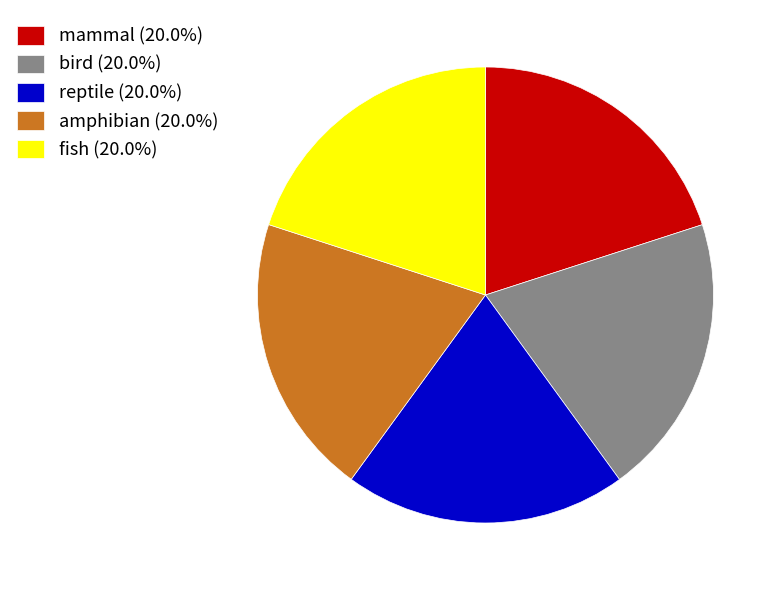

Is amphibian the majority of the pie?

No